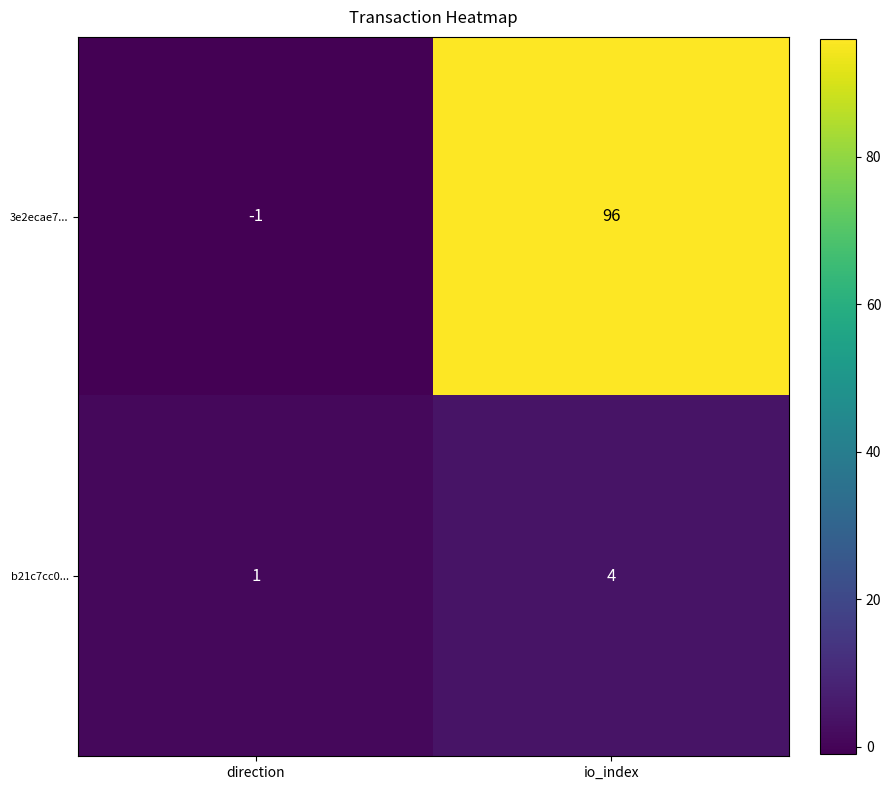

Is it true that 3e2ecae7... equals 96 at io_index?

True